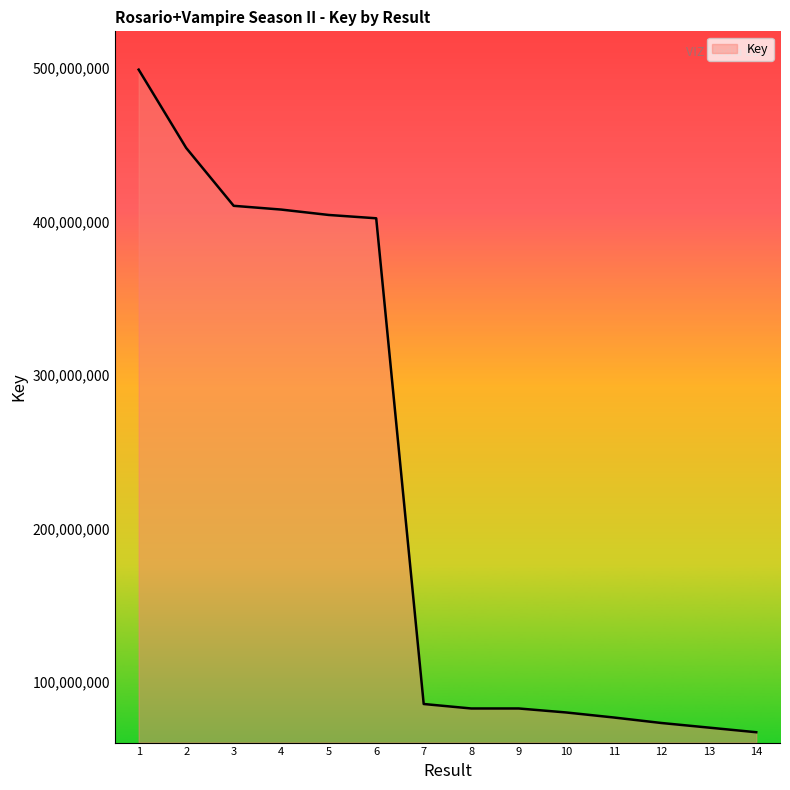

Which label corresponds to the largest value in the chart?

1